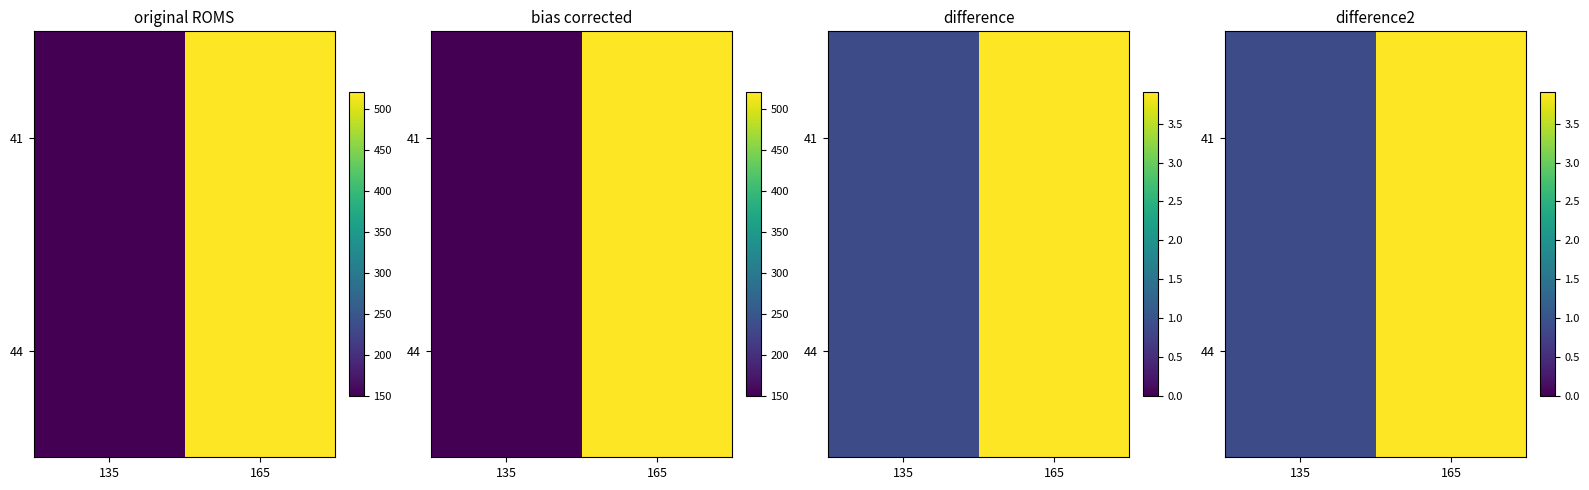

True or false: 44 has a value of 0.6 at 135.

False